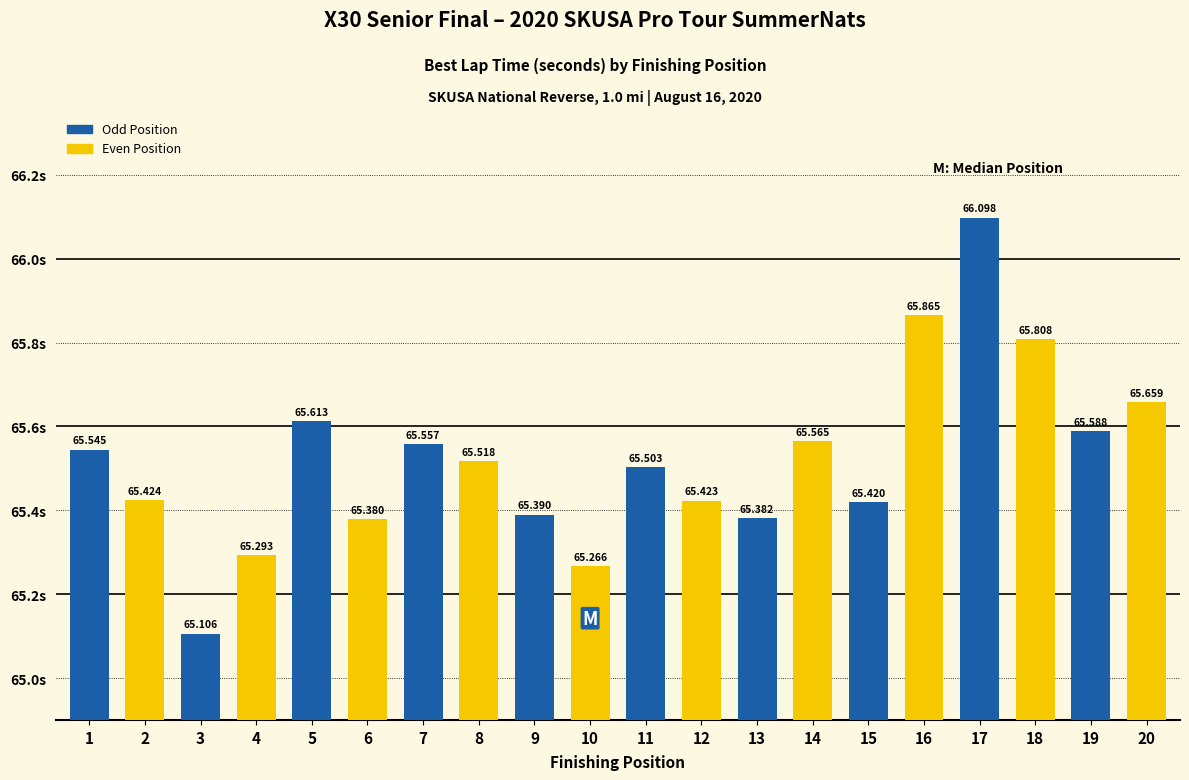

At which category does the chart reach its minimum across all series?

3